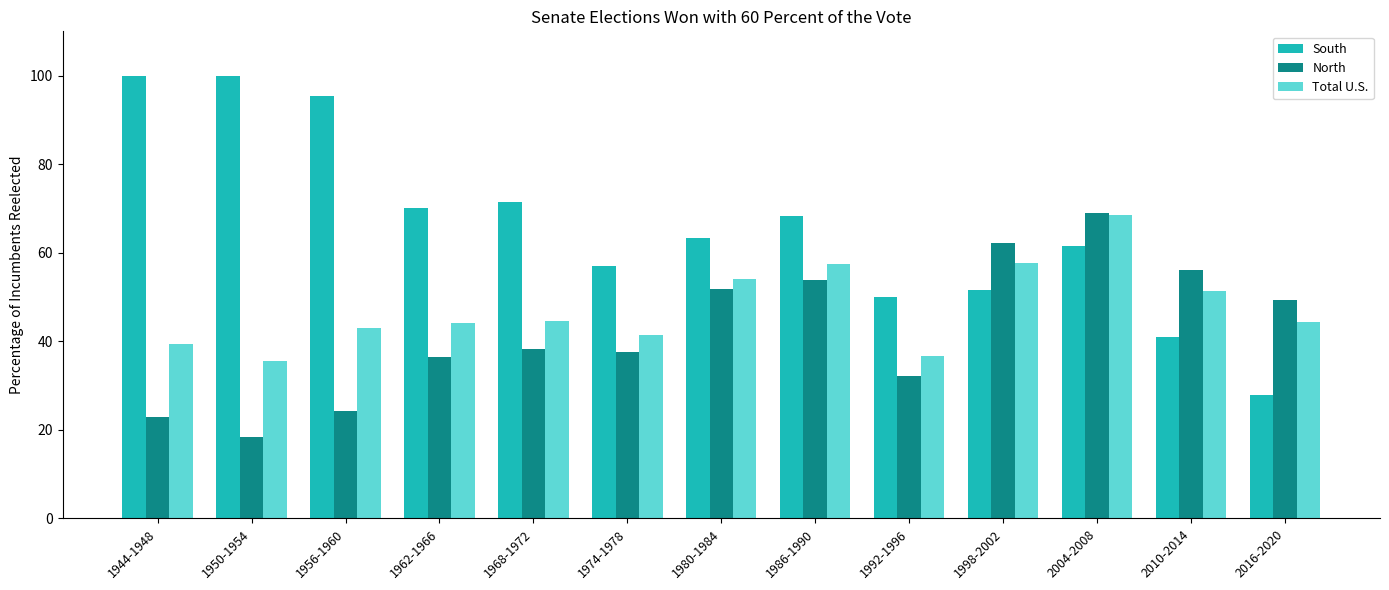

Is the value of South at 2016-2020 greater than the value of North at 2016-2020?

No